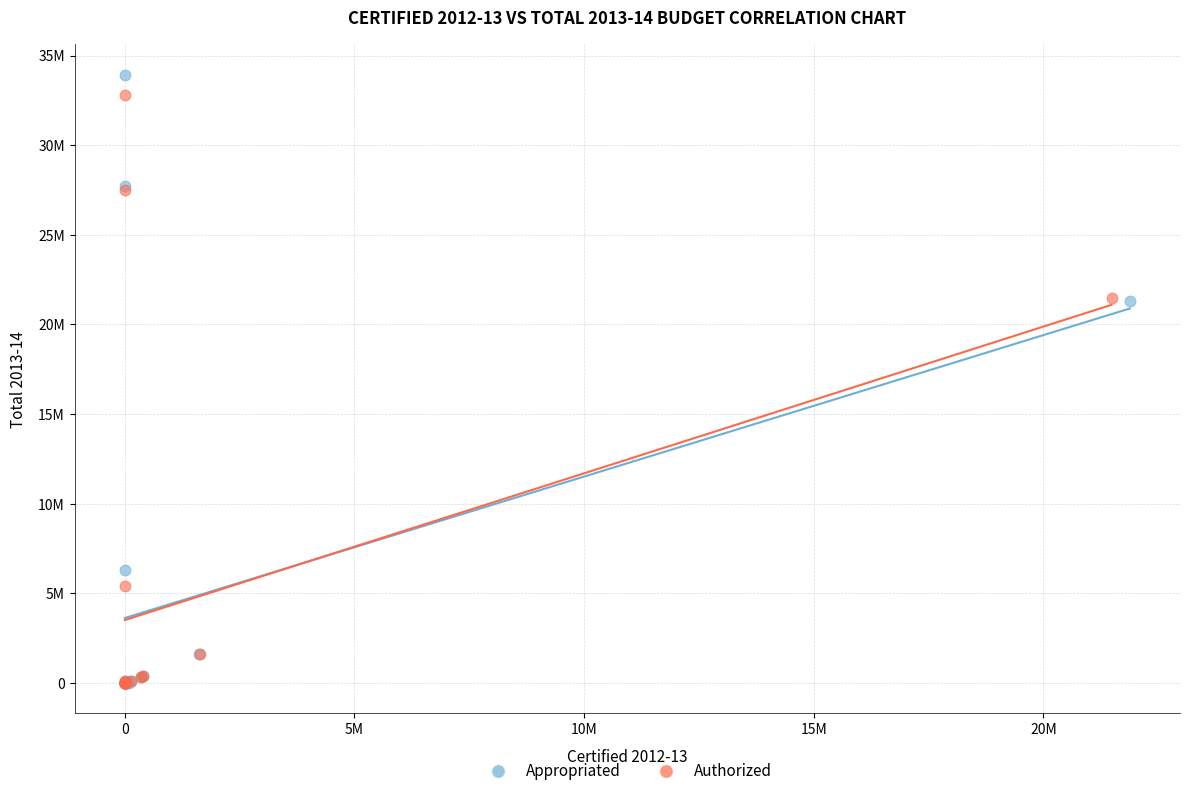

What are all the series names shown in the legend?

Appropriated, Authorized